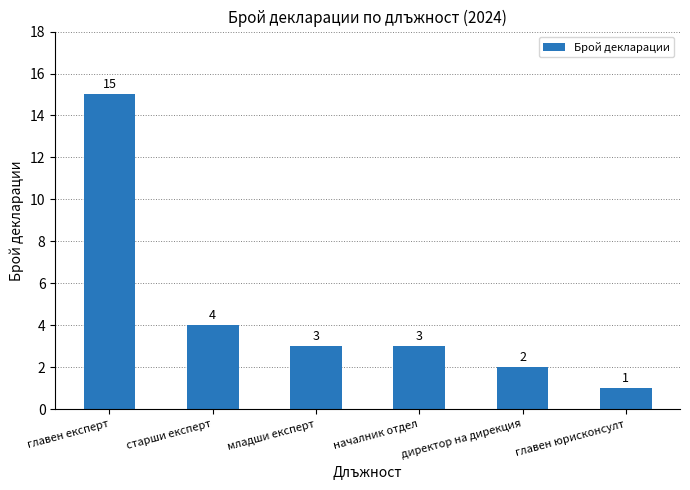

What is the average value?

5